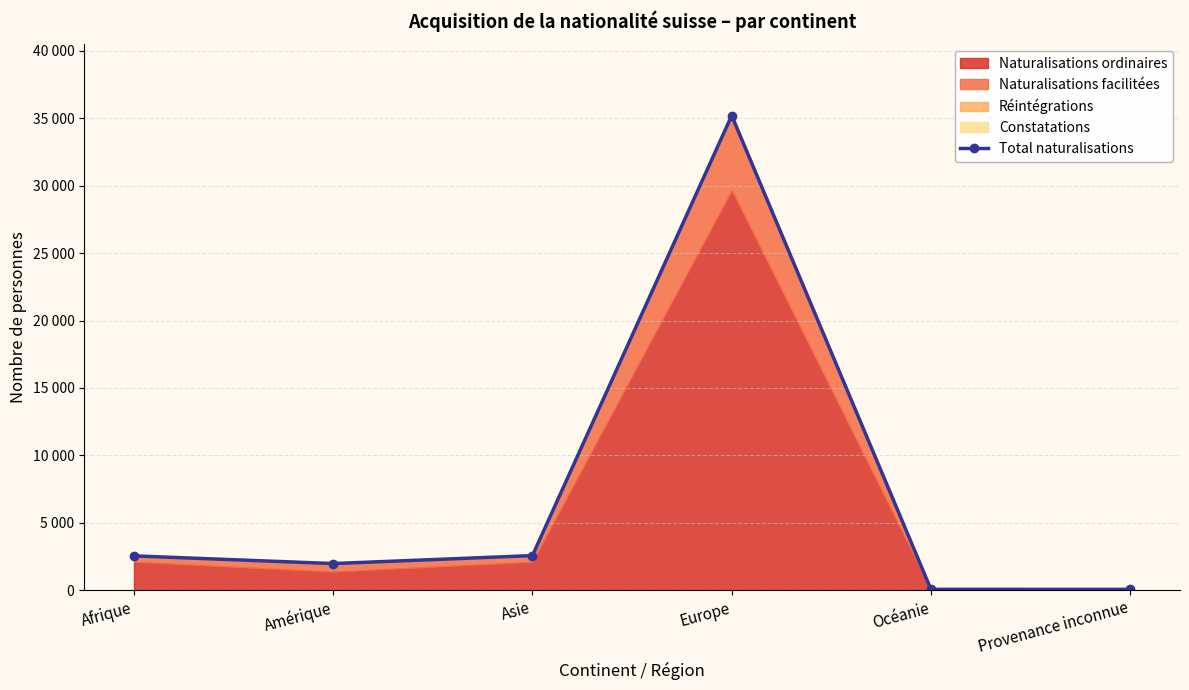

How many points are lower than both their immediate neighbors (excluding endpoints)?

1